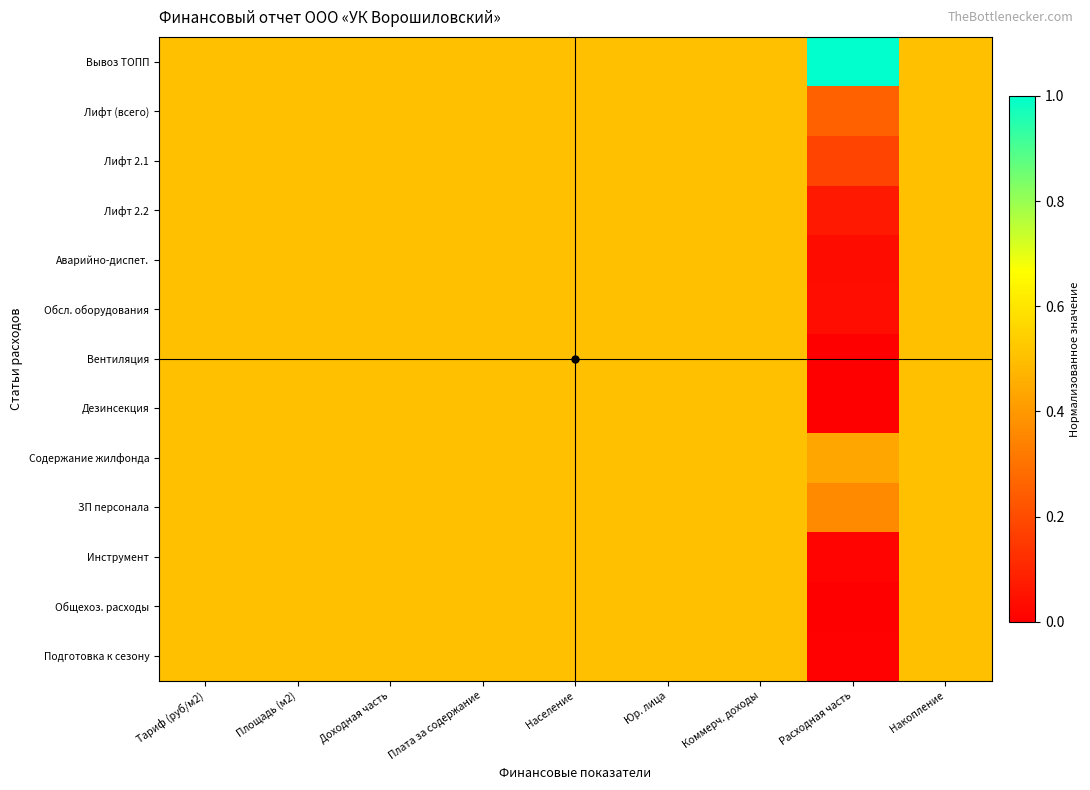

How many distinct data groups are displayed?

13